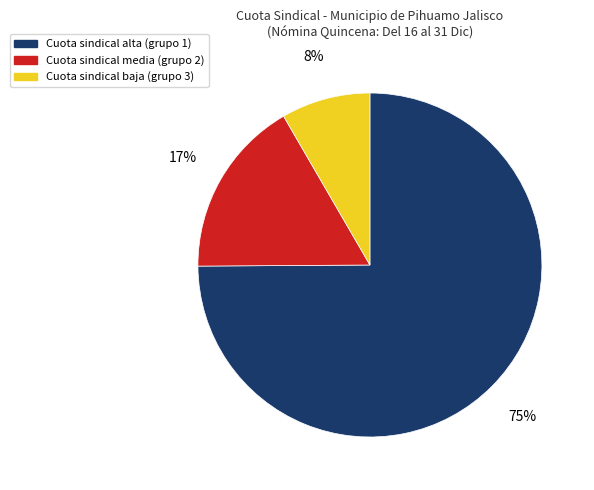

To the nearest percent, what is the difference between the largest and smallest slice percentages?

67%